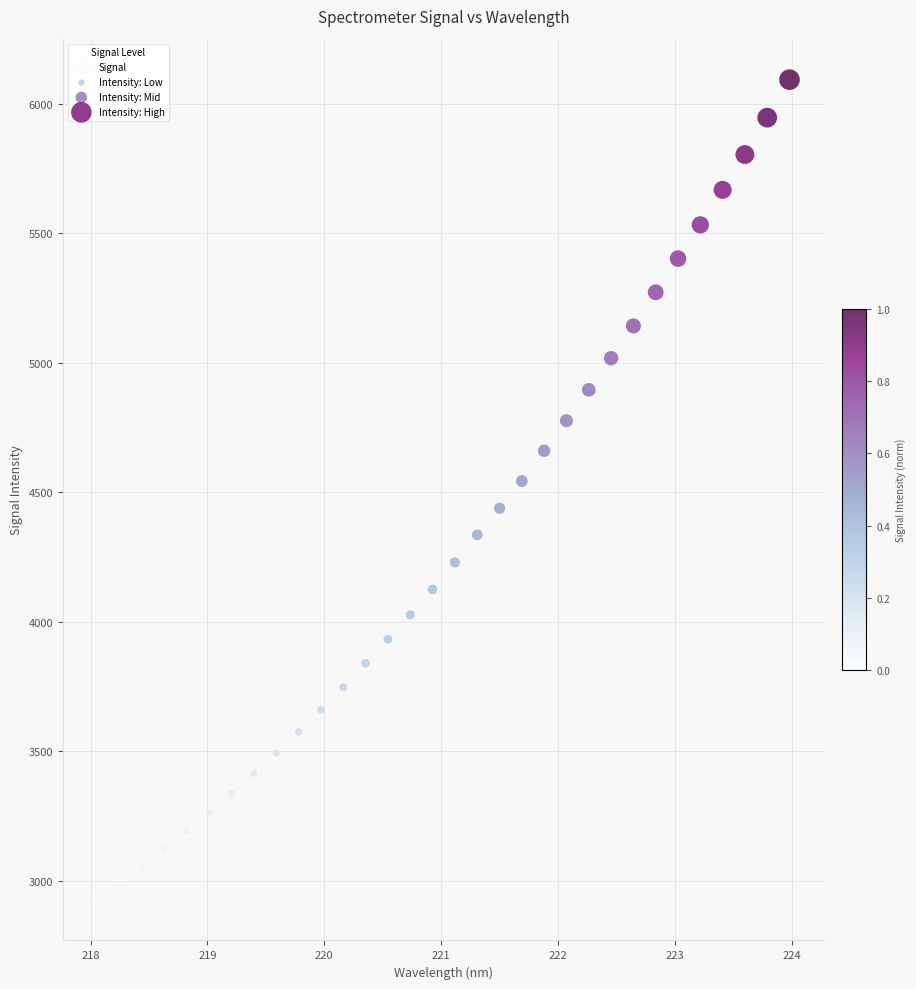

What is the range of Y values (max minus min)?

3165.1